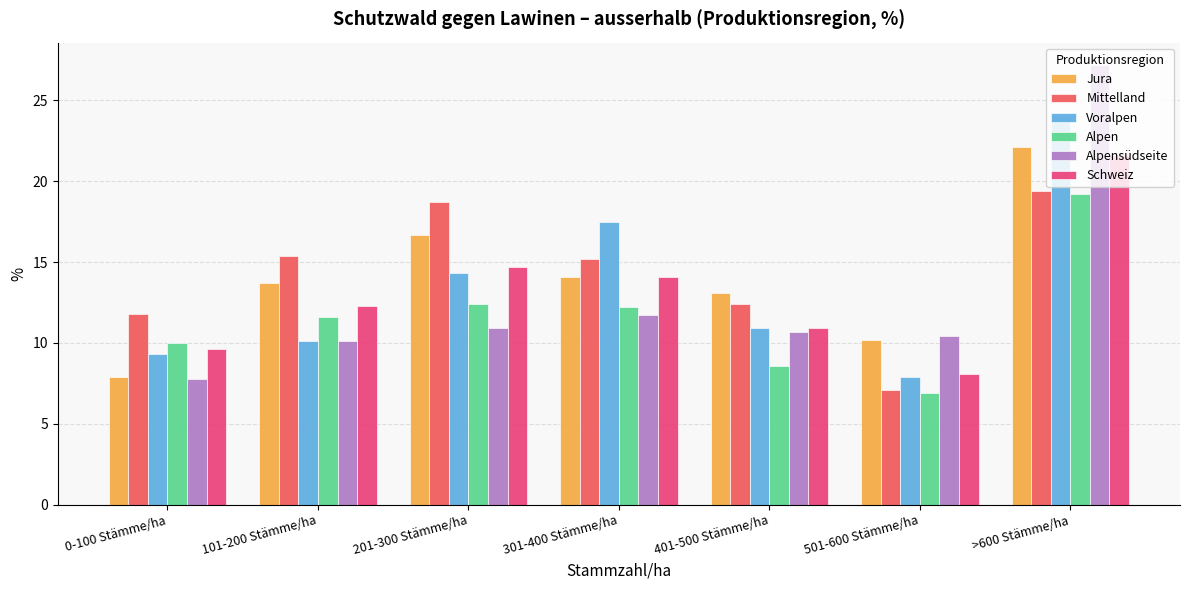

Rank the categories by Voralpen value from lowest to highest.

501-600 Stämme/ha, 0-100 Stämme/ha, 101-200 Stämme/ha, 401-500 Stämme/ha, 201-300 Stämme/ha, 301-400 Stämme/ha, >600 Stämme/ha